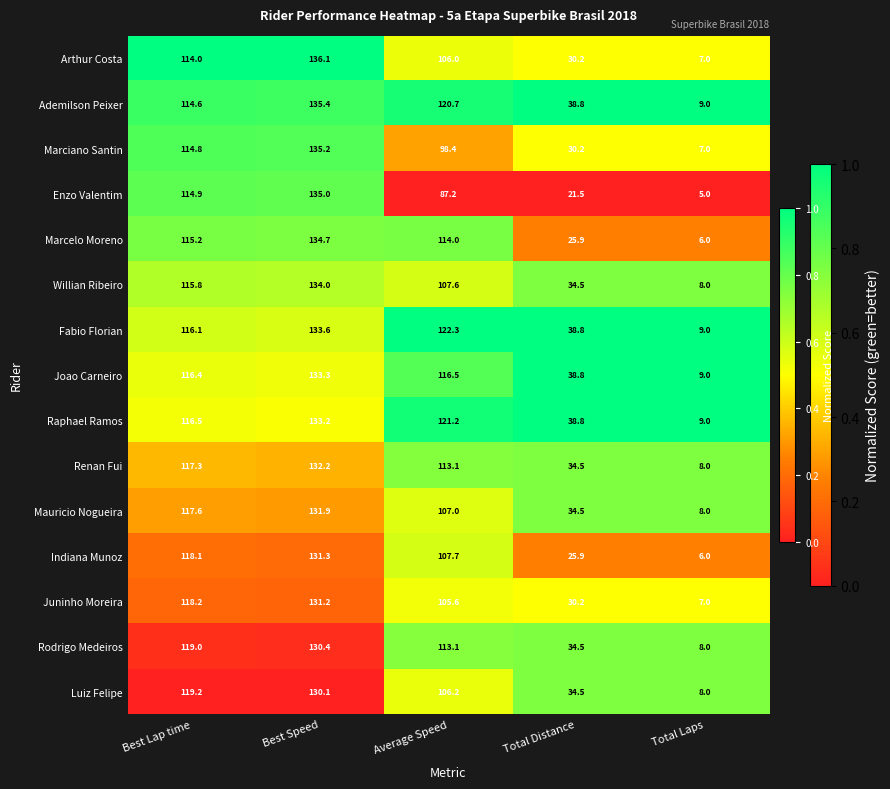

Where does the Juninho Moreira series first go above 105?

Best Lap time